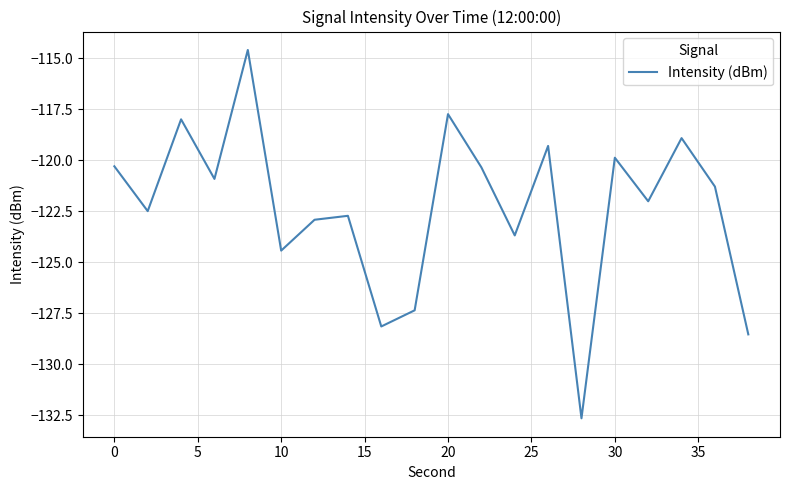

What is the greatest value displayed?

-114.6